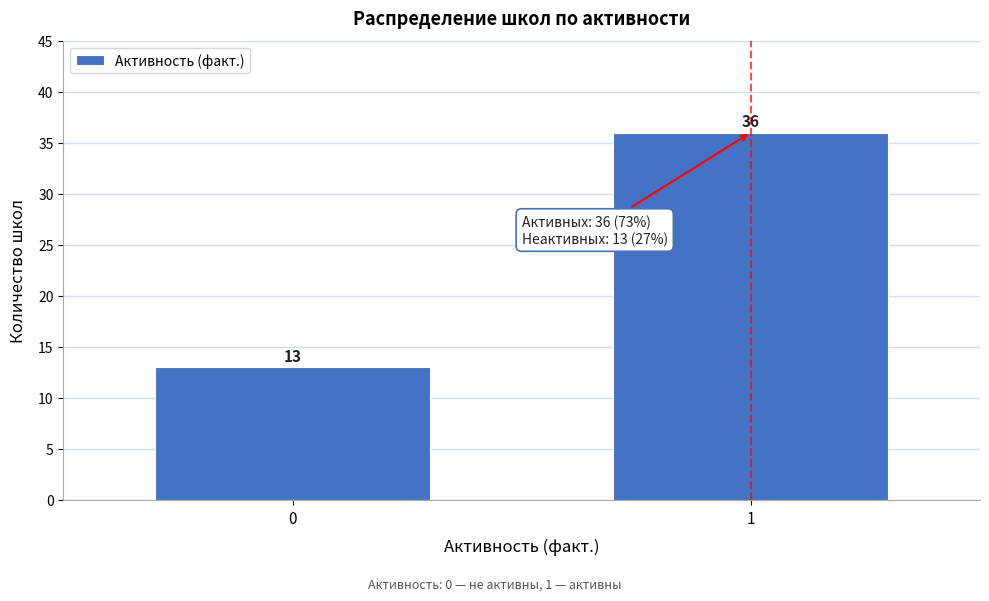

Reading left to right, extract all data points from this chart.

0=13	1=36